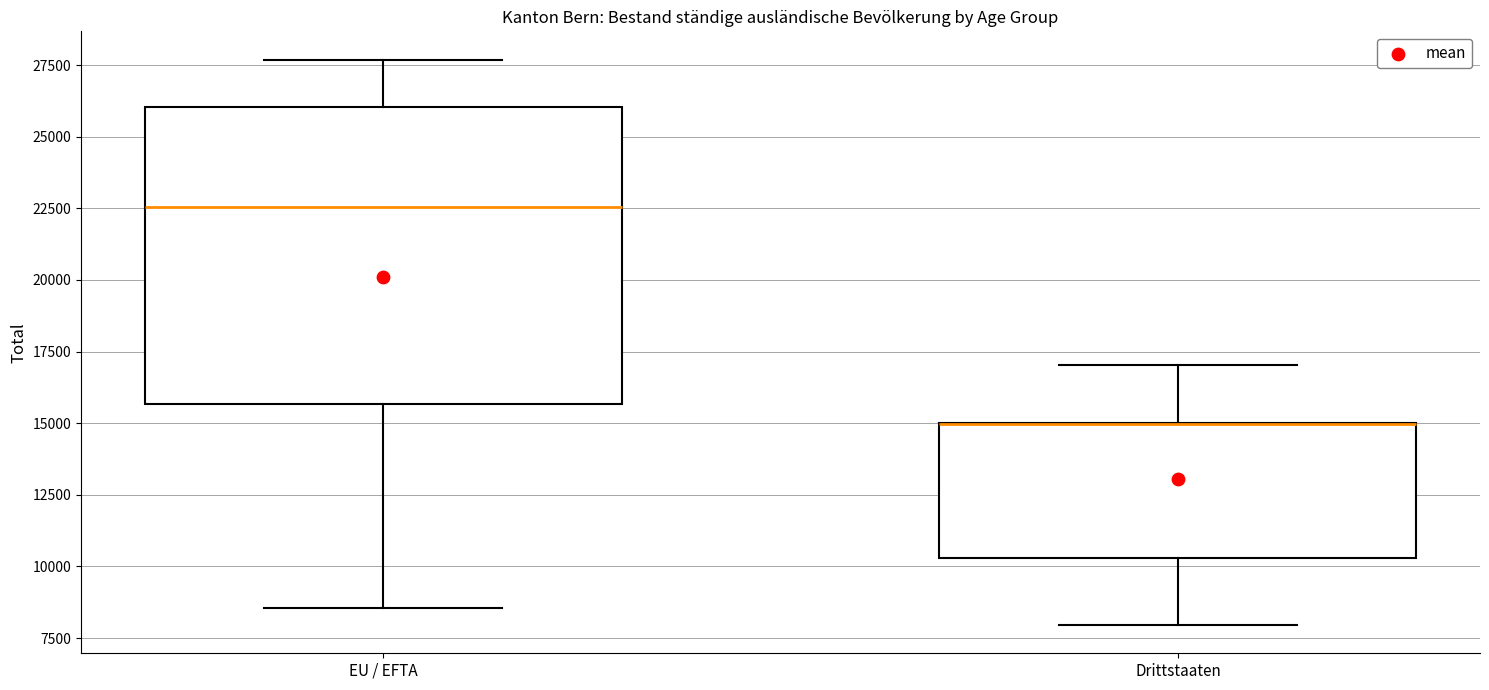

Comparing the boxes themselves (not the whiskers), which one is the tallest?

EU / EFTA